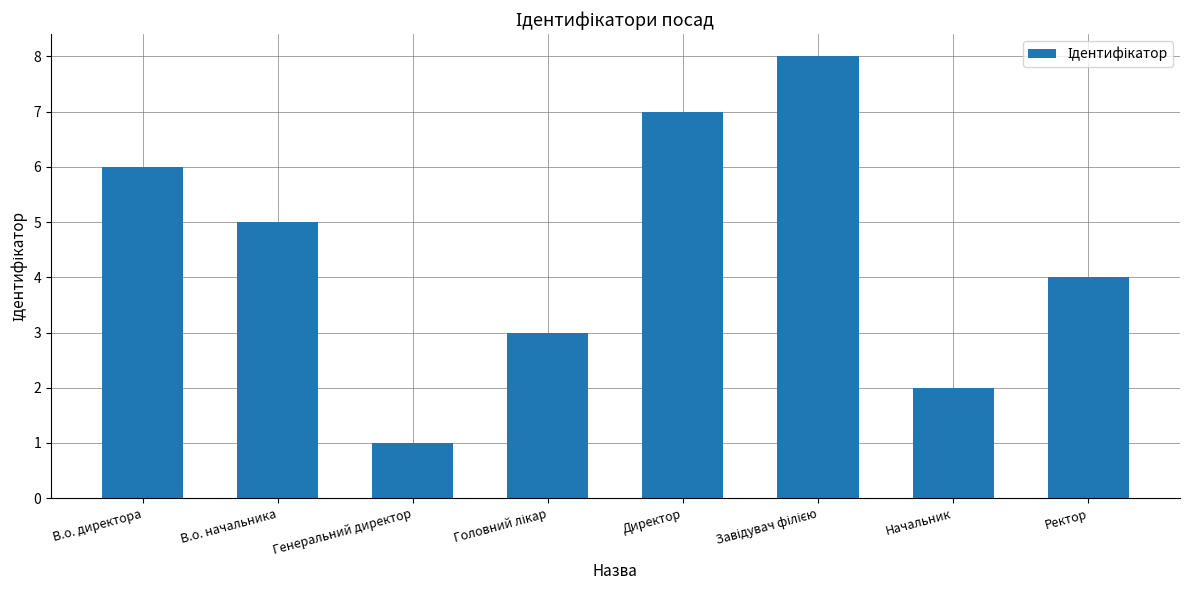

What is the change in value from В.о. директора to Начальник?

-4